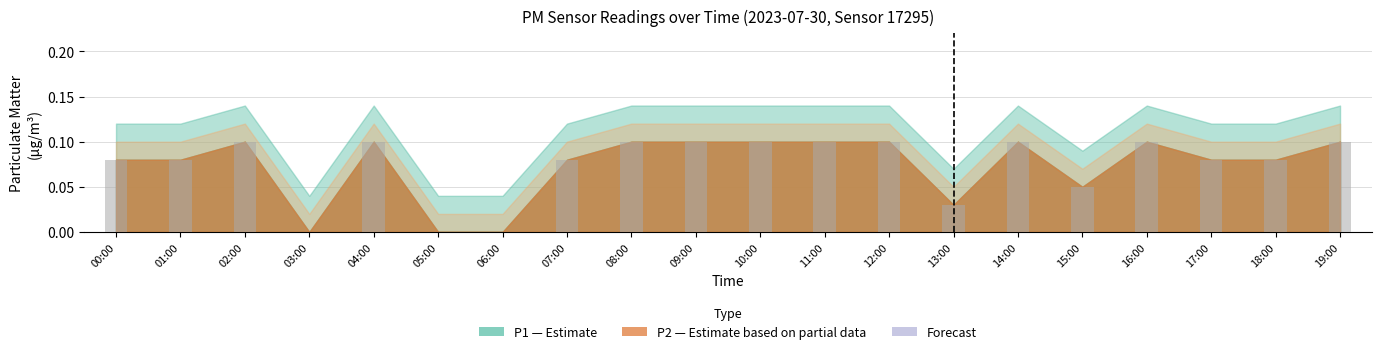

What is the change in value from 03:00 to 19:00?

+0.1